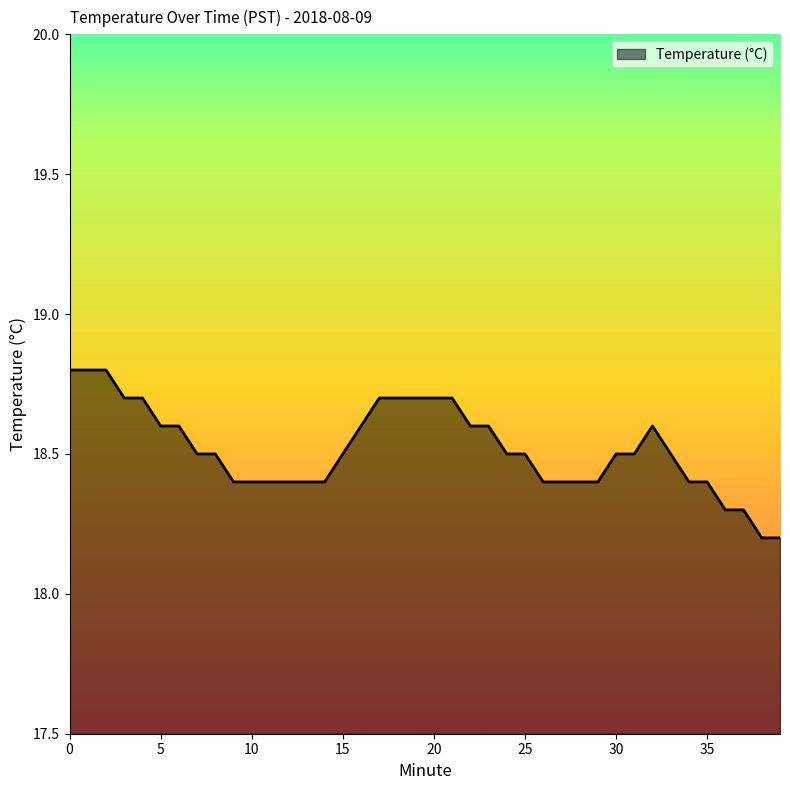

What is the minimum value shown in the chart?

18.2